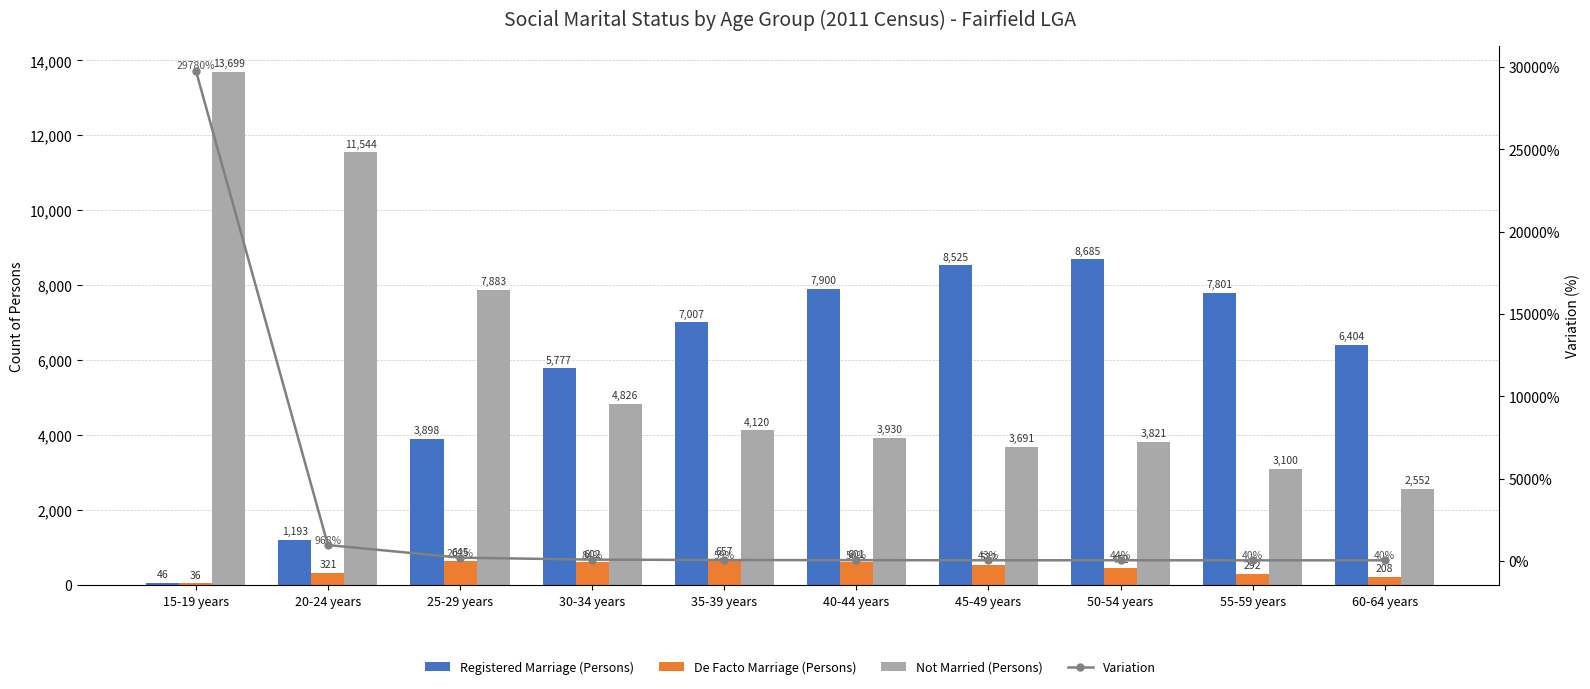

Which series has the widest spread of values?

Variation